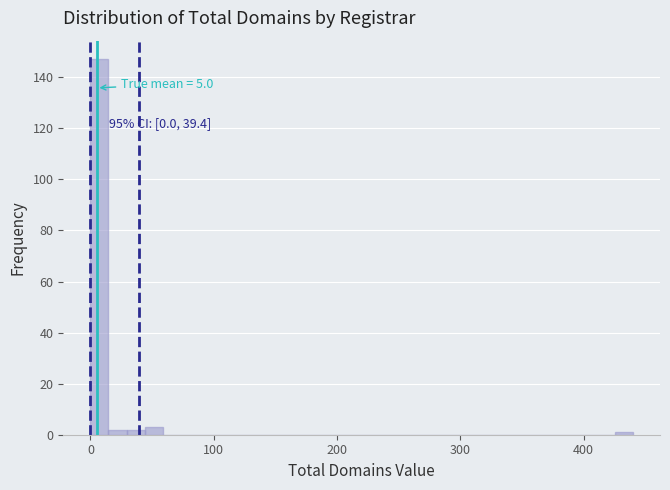

Read against the x-axis, roughly where is the centre of the tallest bar?

10